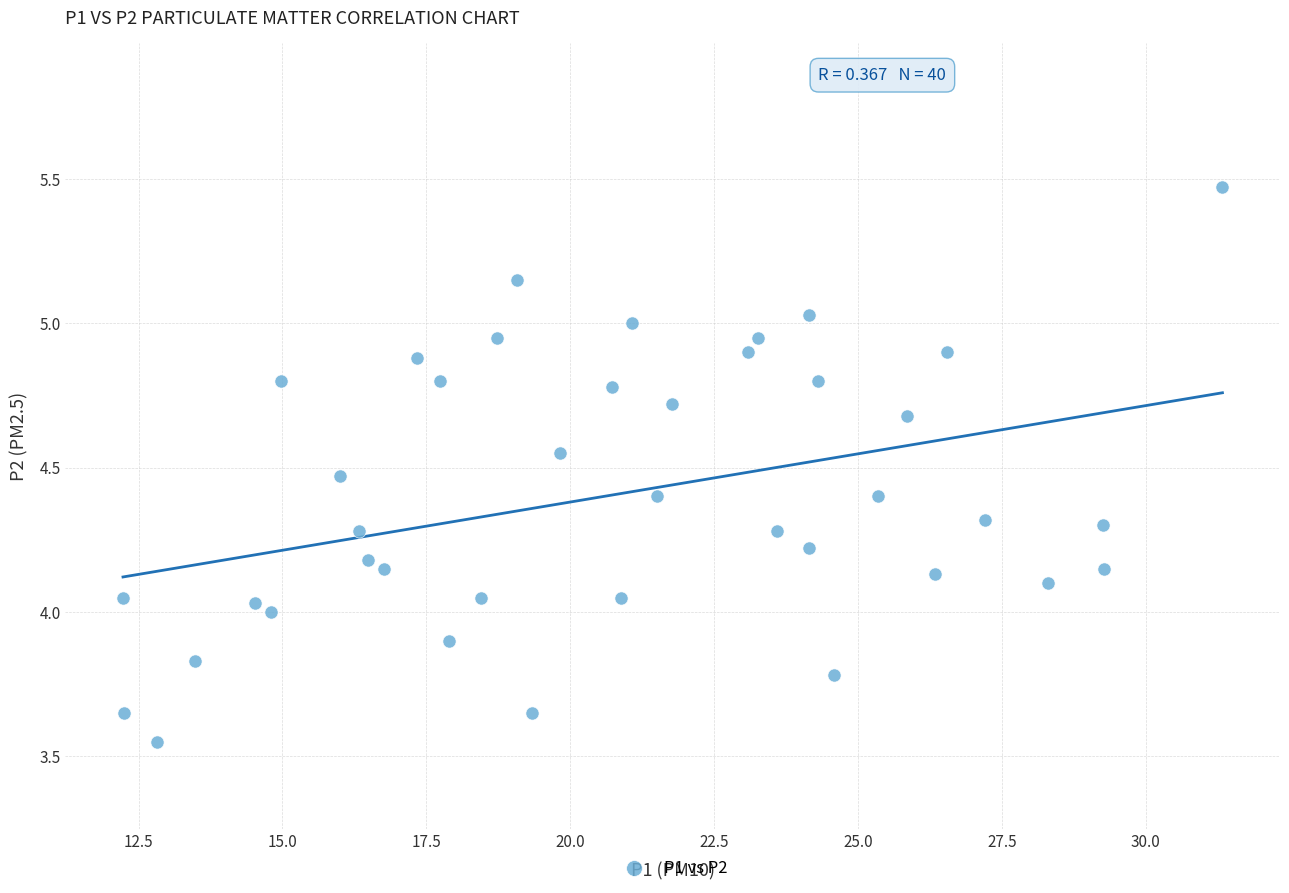

What is the range of X values (max minus min)?

19.1